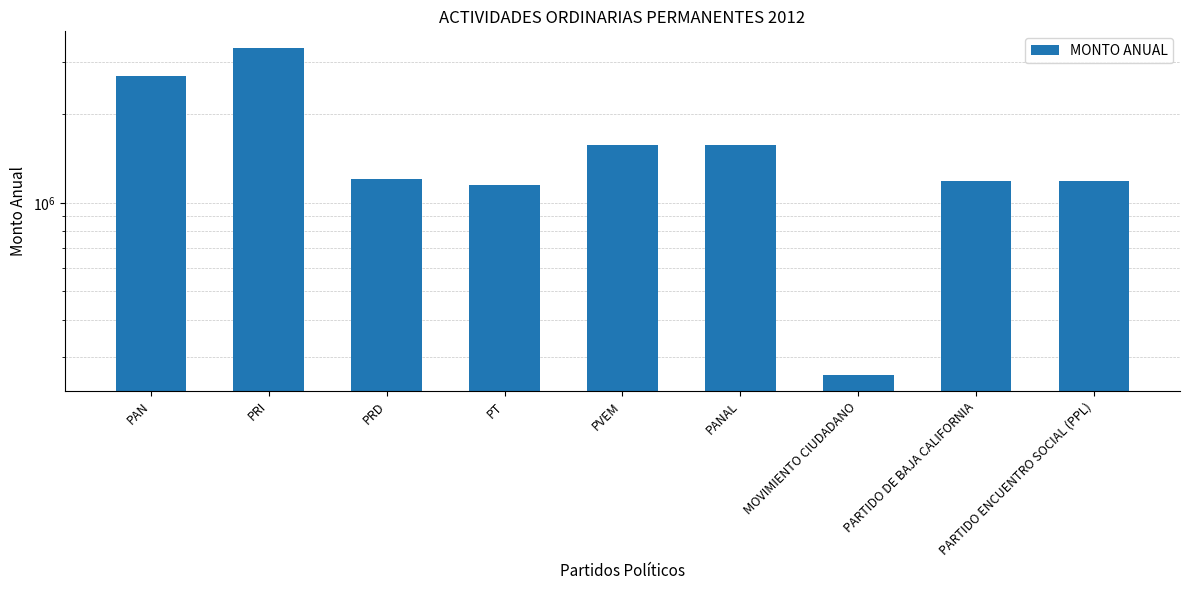

Rank the categories by value from lowest to highest.

MOVIMIENTO CIUDADANO, PT, PARTIDO ENCUENTRO SOCIAL (PPL), PARTIDO DE BAJA CALIFORNIA, PRD, PVEM, PANAL, PAN, PRI